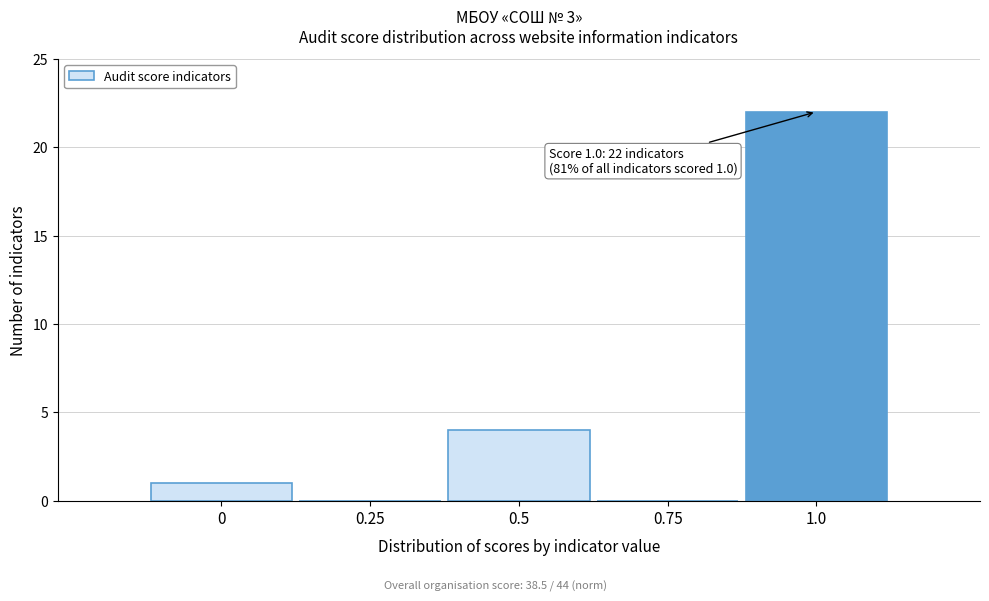

Reading left to right, extract all data points from this chart.

0=1	0.25=0	0.5=4	0.75=0	1.0=22